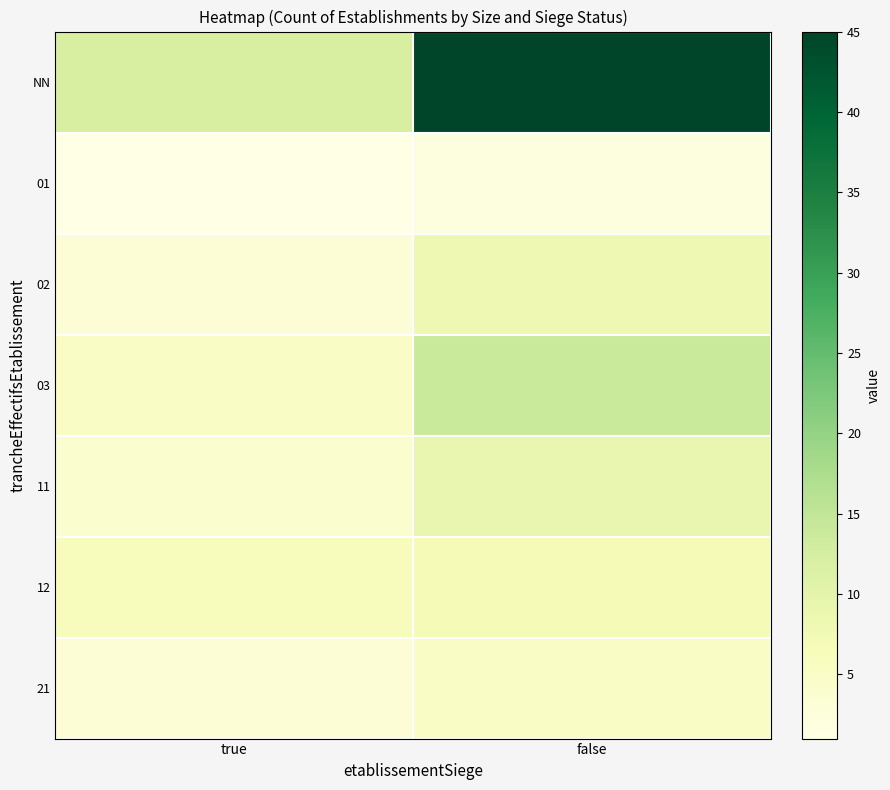

At how many categories does at least one series exceed 5?

2